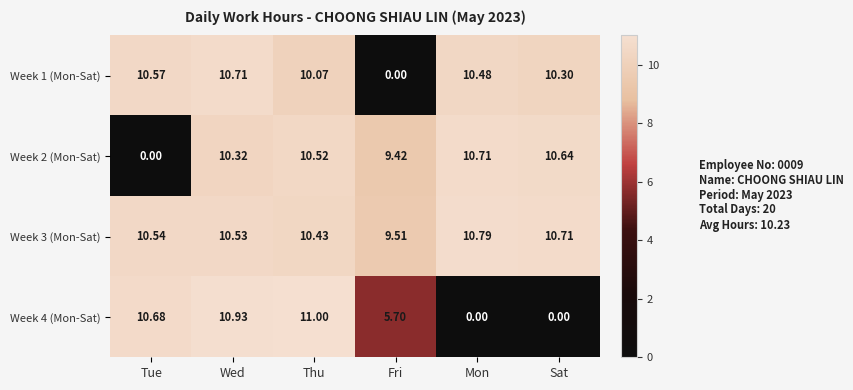

Is the value of Week 2 (Mon-Sat) at Thu greater than the value of Week 4 (Mon-Sat) at Sat?

Yes